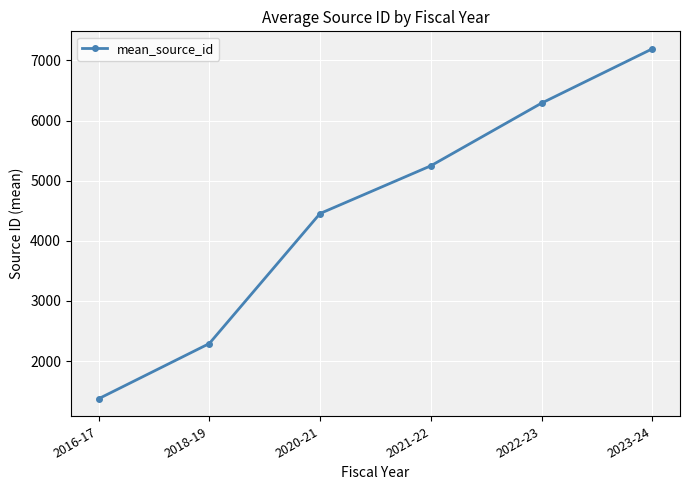

What is the sum of all values?

26848